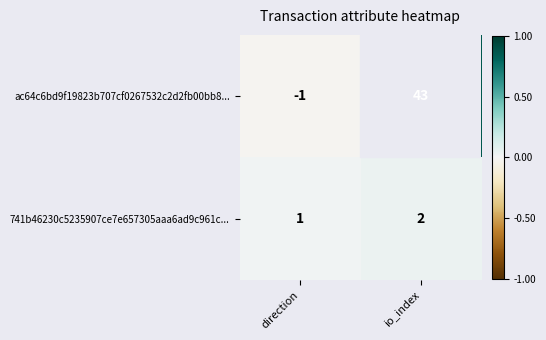

List the series in order of their peak value, lowest first.

741b46230c5235907ce7e657305aaa6ad9c961c..., ac64c6bd9f19823b707cf0267532c2d2fb00bb8...